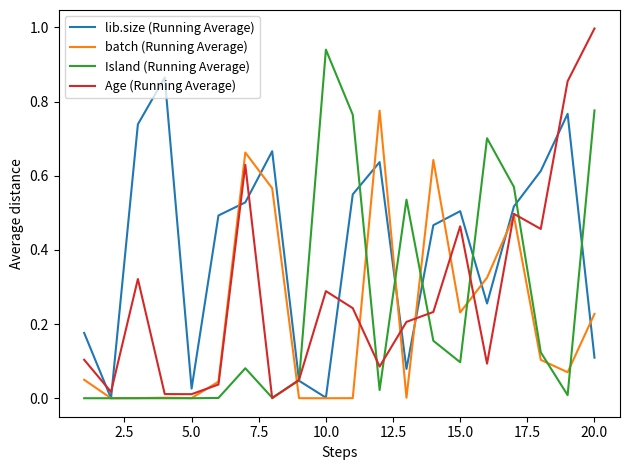

Rank the series by their maximum value, from highest to lowest.

Age (Running Average), Island (Running Average), lib.size (Running Average), batch (Running Average)